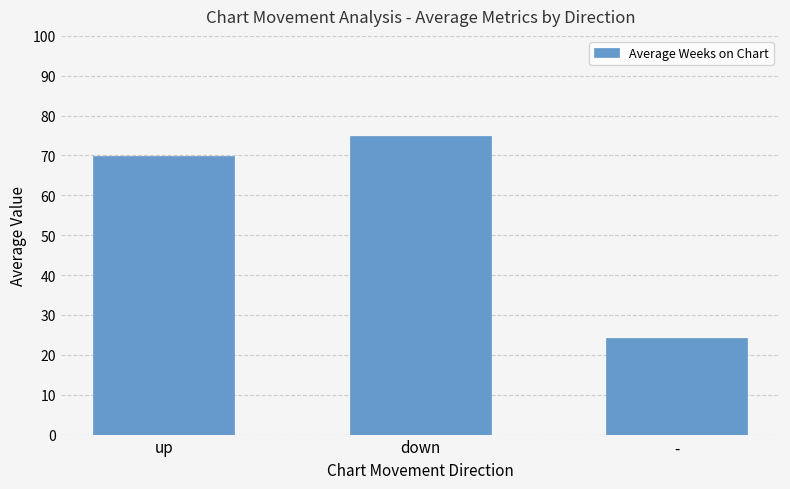

Which has a higher value, up or -?

up